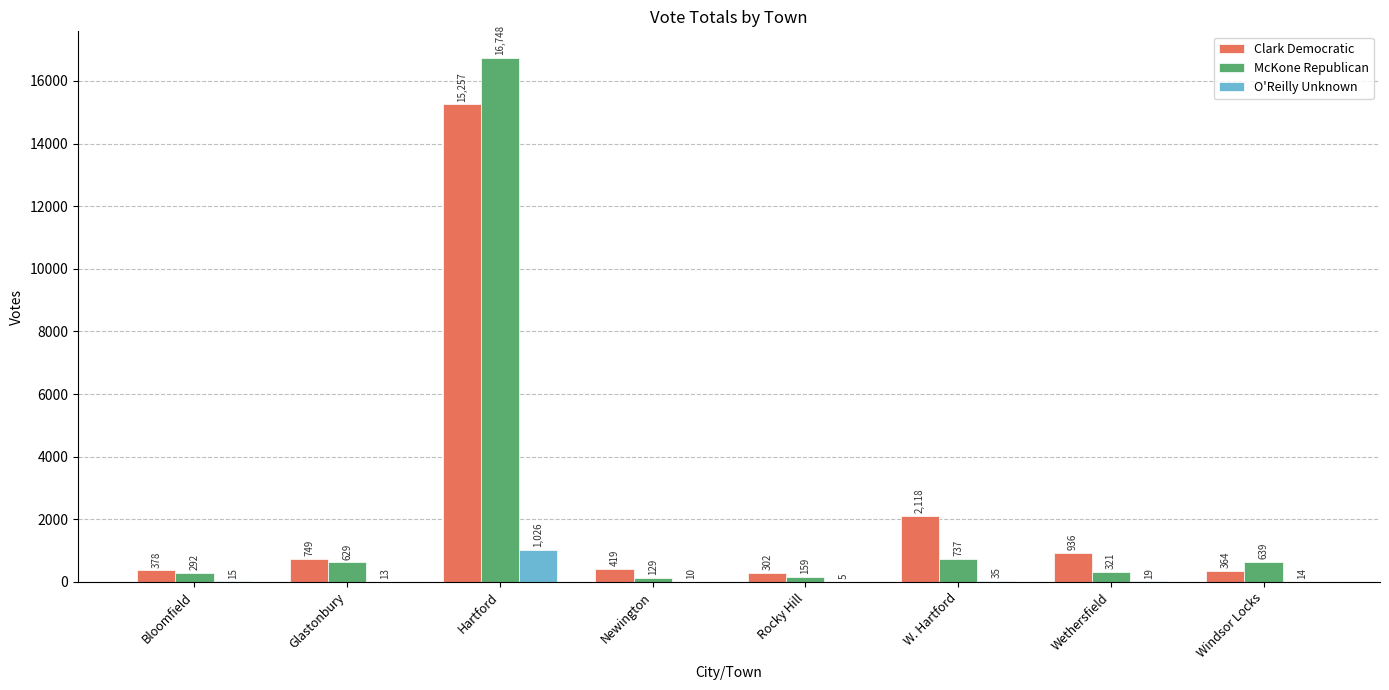

What are all the series names shown in the legend?

Clark Democratic, McKone Republican, O'Reilly Unknown